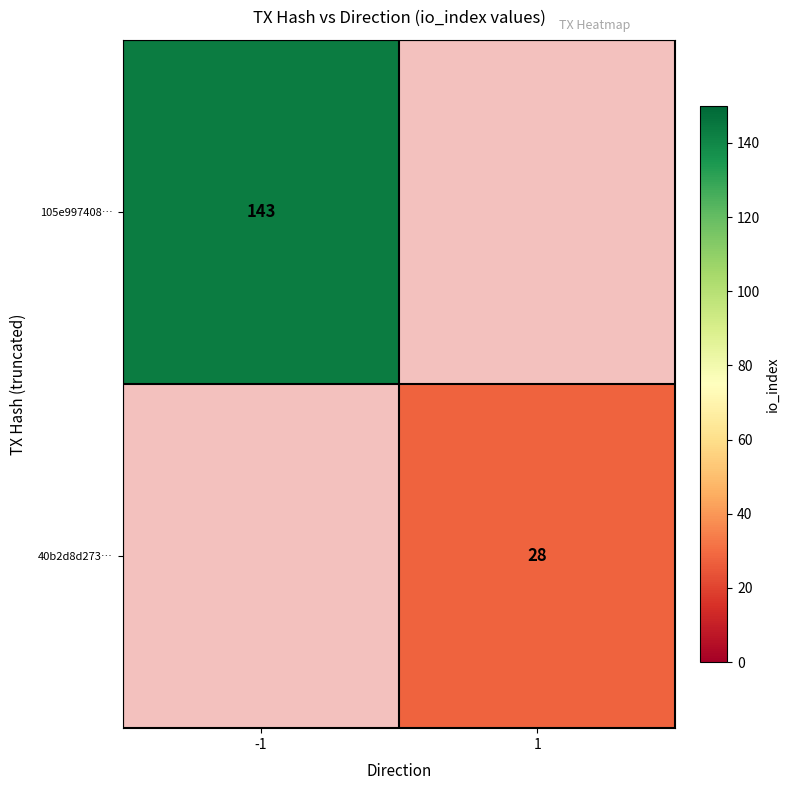

At how many categories does at least one series exceed 53?

1